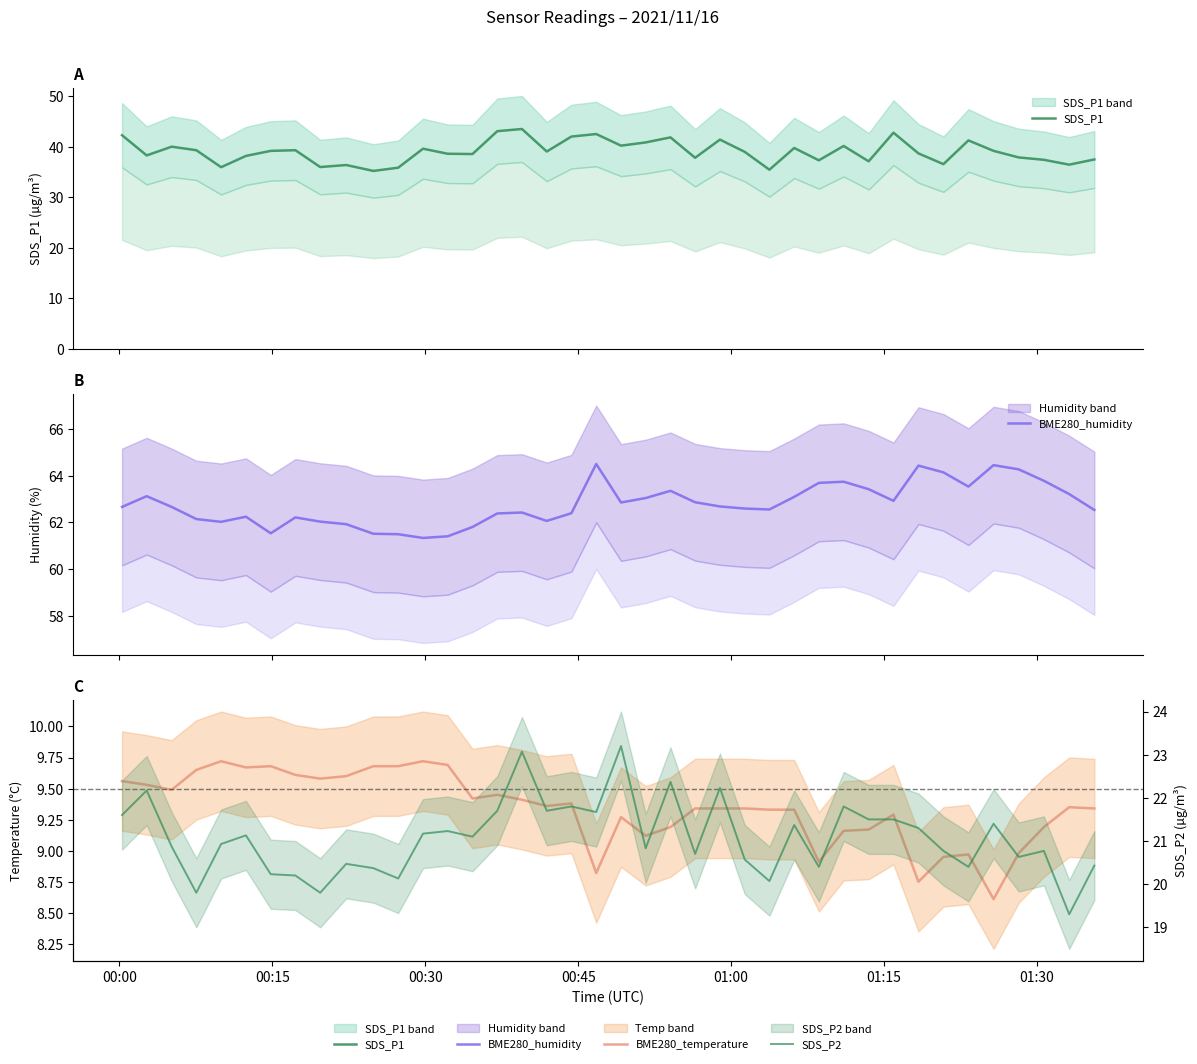

How many lines are shown in the chart?

4